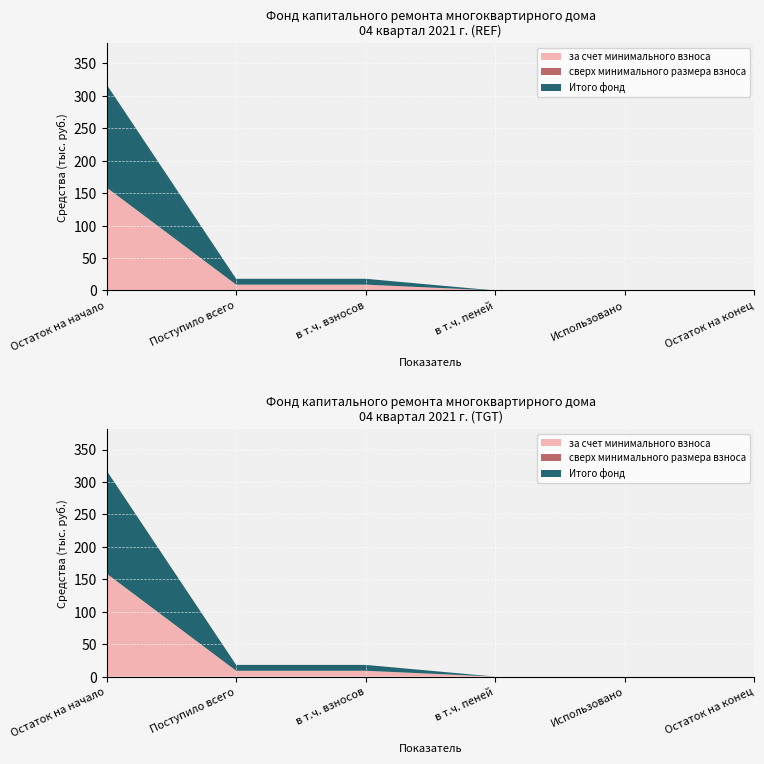

Reading right to left, transcribe all the data shown in this chart.

за счет минимального взноса: 0.0	0.0	0.0	9.0	9.0	158.8
сверх минимального размера взноса: 0.0	0.0	0.0	0.0	0.0	0.0
Итого фонд: 0.0	0.0	0.0	9.0	9.0	158.8